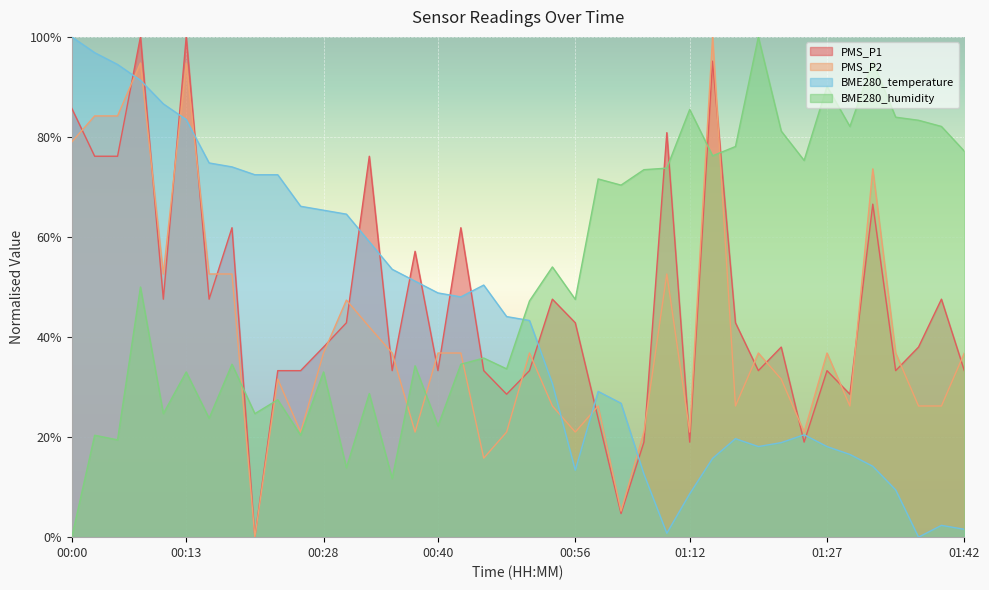

What is the sum of the BME280_humidity values at 00:05 and 01:17?

97.5